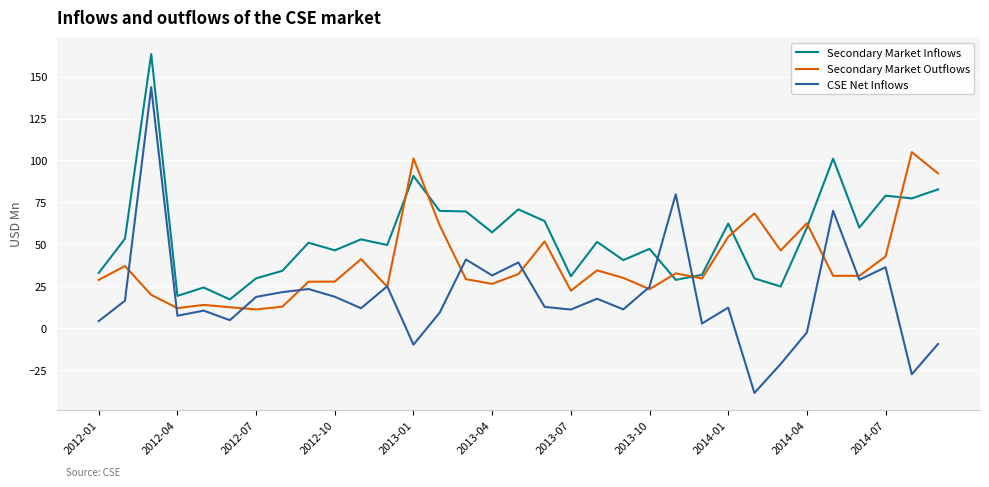

What is the lowest value of the Secondary Market Inflows series?

17.1